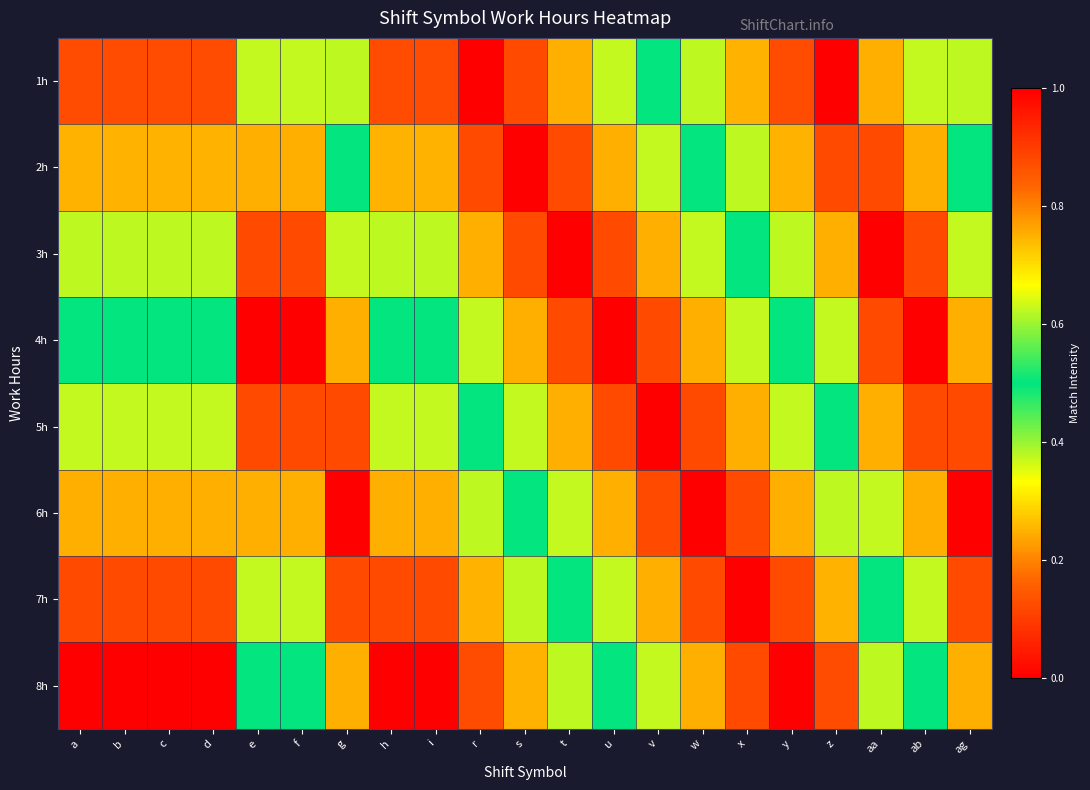

What is the smallest value displayed?

0.1